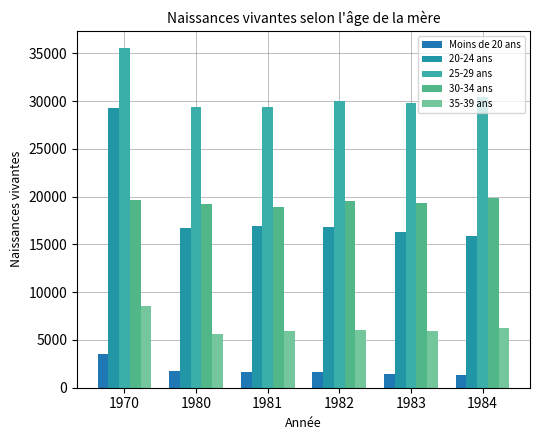

How many values in the 35-39 ans series are below 6005?

3